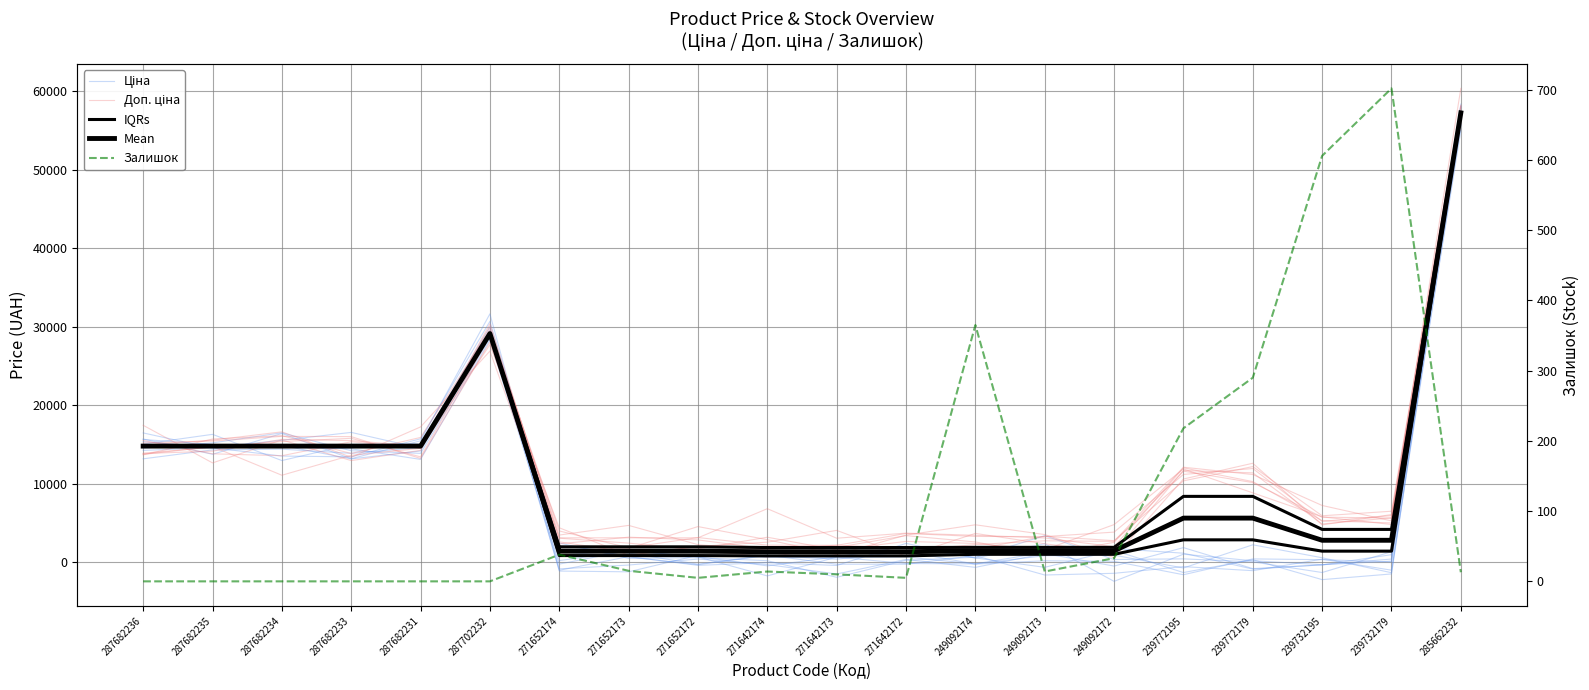

At which category does the chart reach its minimum across all series?

249092173